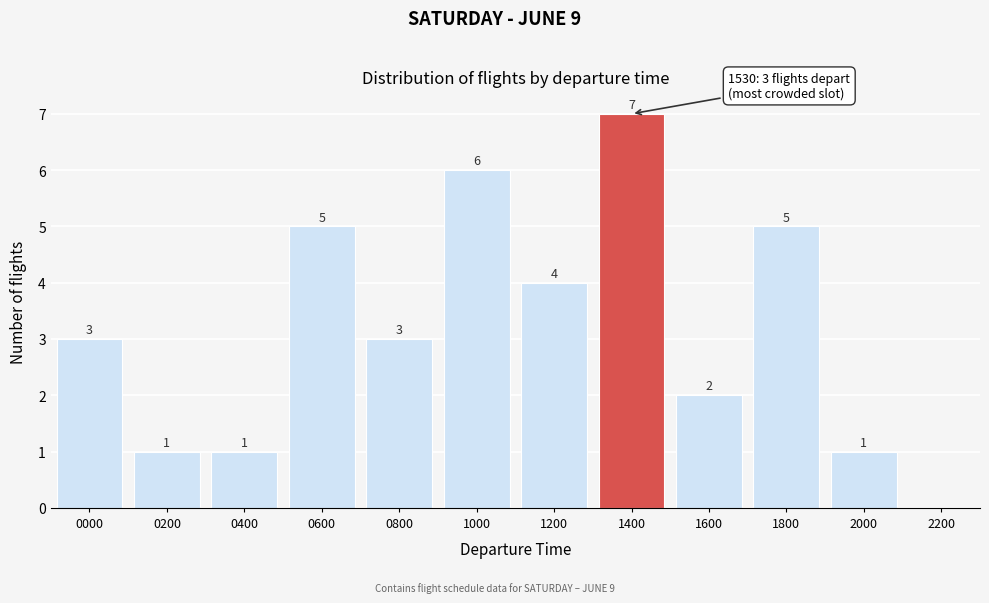

Reading right to left, what are all the values shown in this chart?

2200=0	2000=1	1800=5	1600=2	1400=7	1200=4	1000=6	0800=3	0600=5	0400=1	0200=1	0000=3